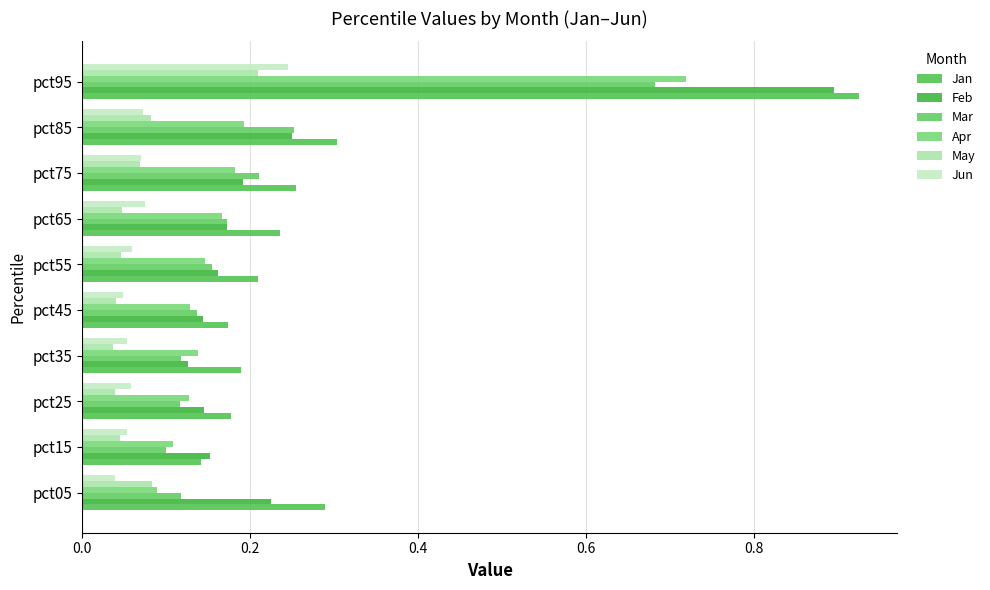

At which category does the chart reach its peak across all series?

pct95